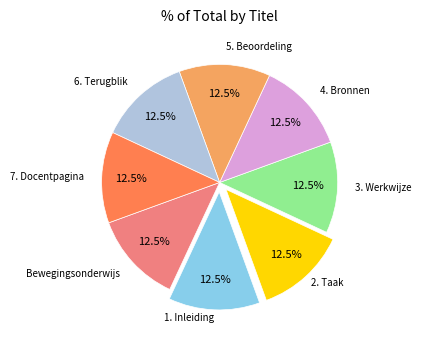

Is there any slice that represents more than half of the pie?

No